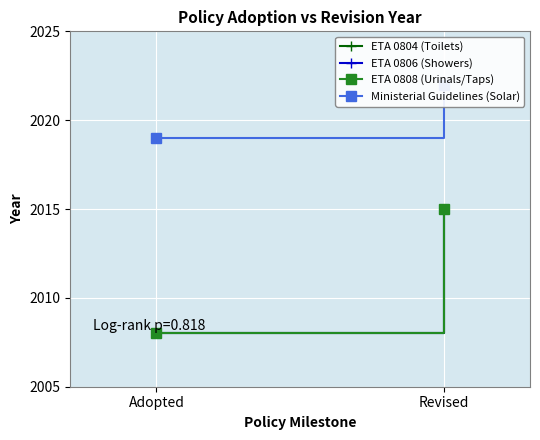

List the series in order of their peak value, highest first.

Ministerial Guidelines (Solar), ETA 0804 (Toilets), ETA 0806 (Showers), ETA 0808 (Urinals/Taps)